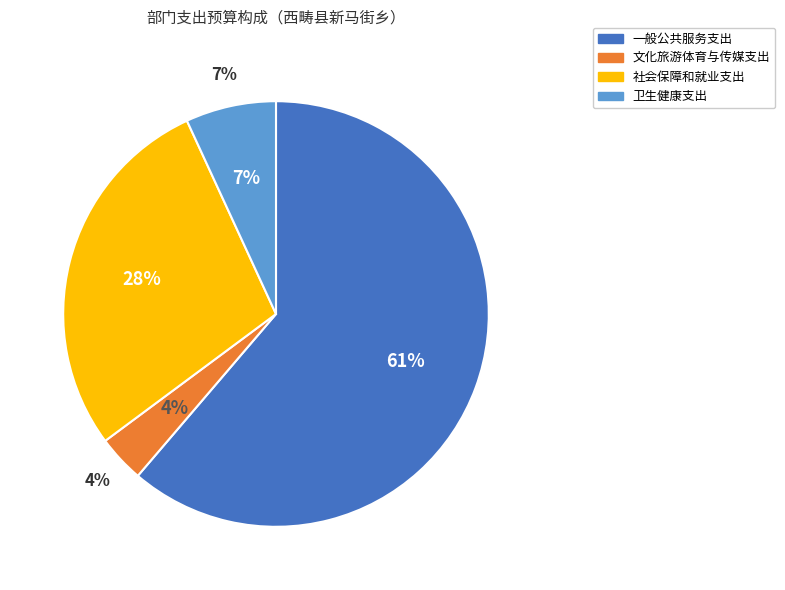

Approximately how many times larger is the value at 社会保障和就业支出 compared to 文化旅游体育与传媒支出?

7.9